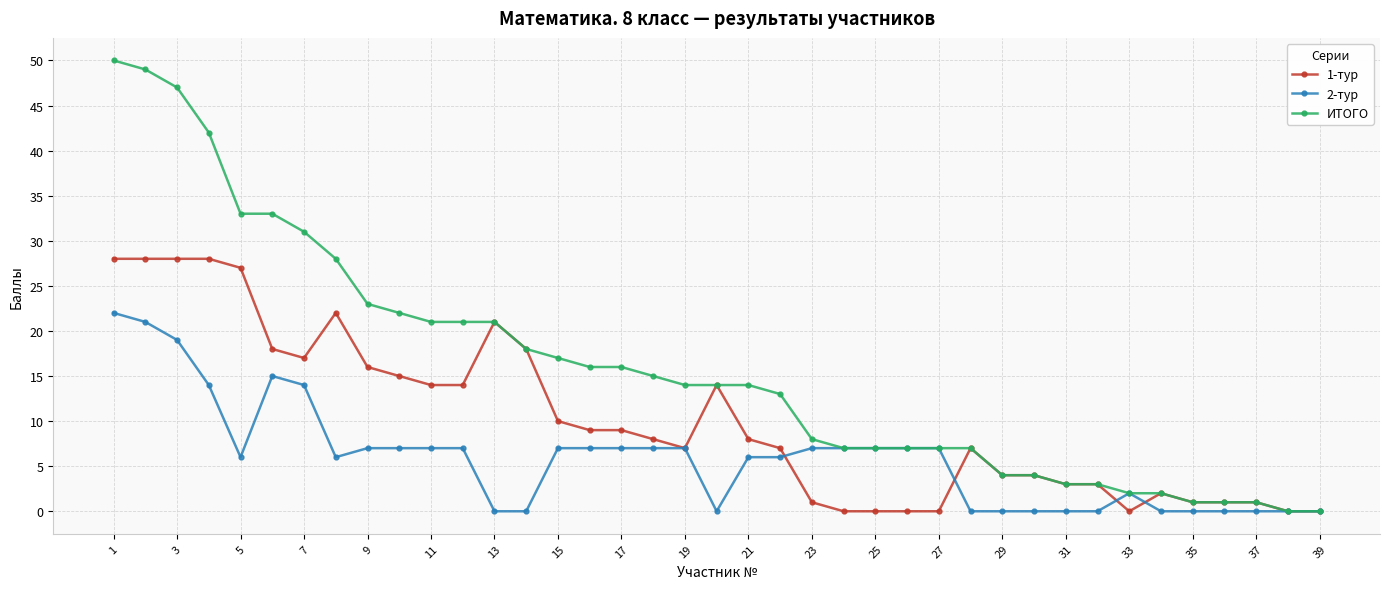

Which series has the largest total across all categories?

ИТОГО